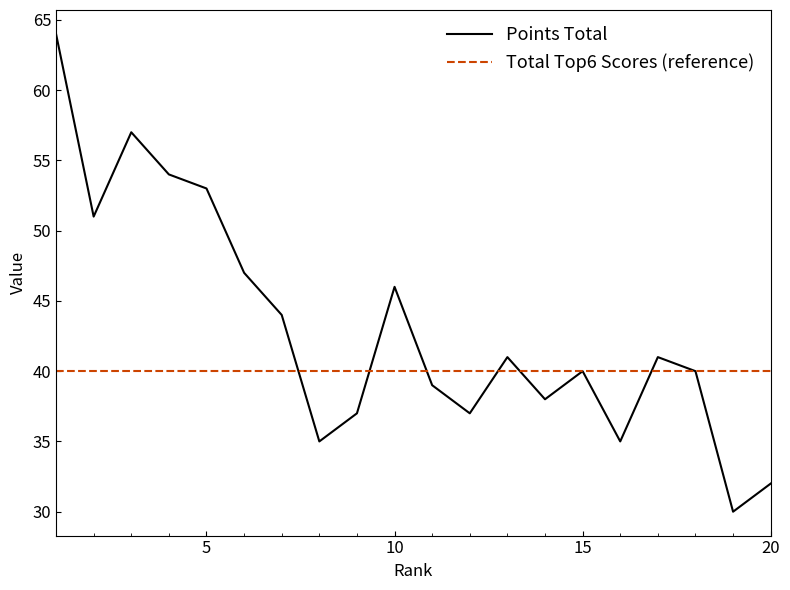

What is the difference between the values at 6 and 18?

7